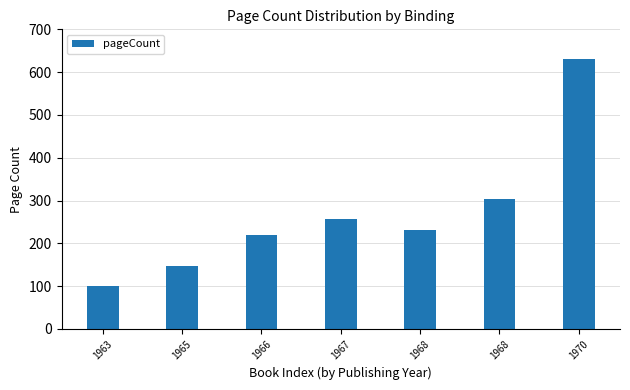

Approximately how many times larger is the value at 1966 compared to 1968?

0.7